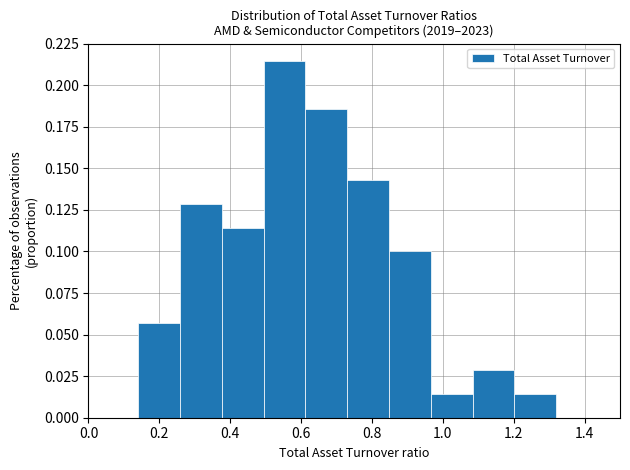

What is the height of the bar covering 0.258 to 0.376 on the x-axis? Neither the bar edges nor the heights are printed on the chart, so give them approximately, as read against the axes.

0.130